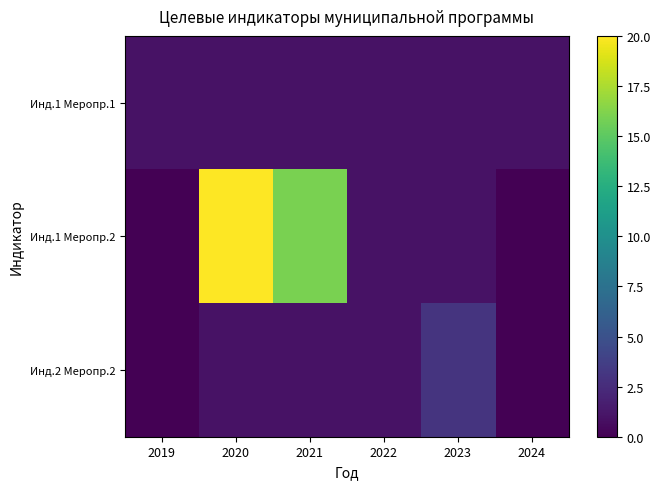

Reading left to right, extract all data points from this chart.

Инд.1 Меропр.1: 2019=1	2020=1	2021=1	2022=1	2023=1	2024=1
Инд.1 Меропр.2: 2019=0	2020=20	2021=16	2022=1	2023=1	2024=0
Инд.2 Меропр.2: 2019=0	2020=1	2021=1	2022=1	2023=3	2024=0